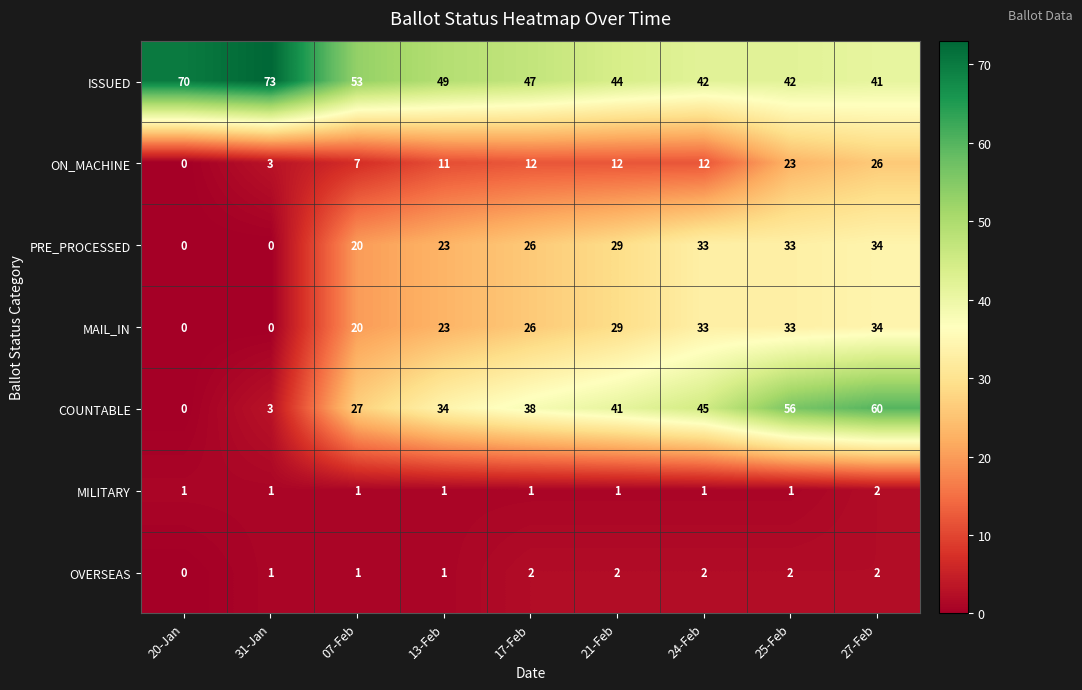

Between 07-Feb and 13-Feb, which series saw the biggest shift?

COUNTABLE